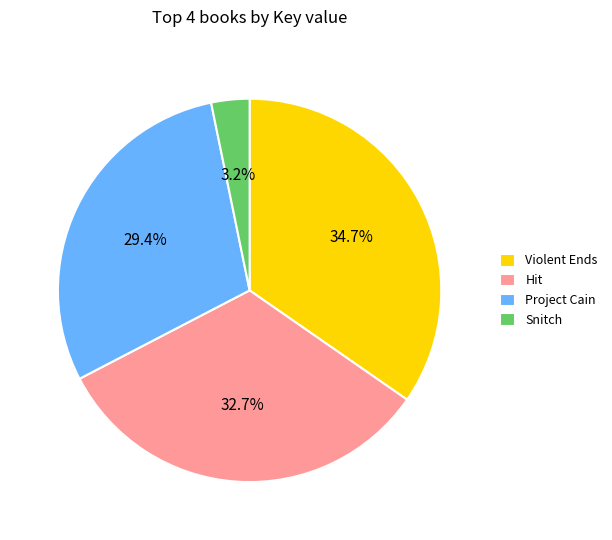

Is there any slice that represents more than half of the pie?

No